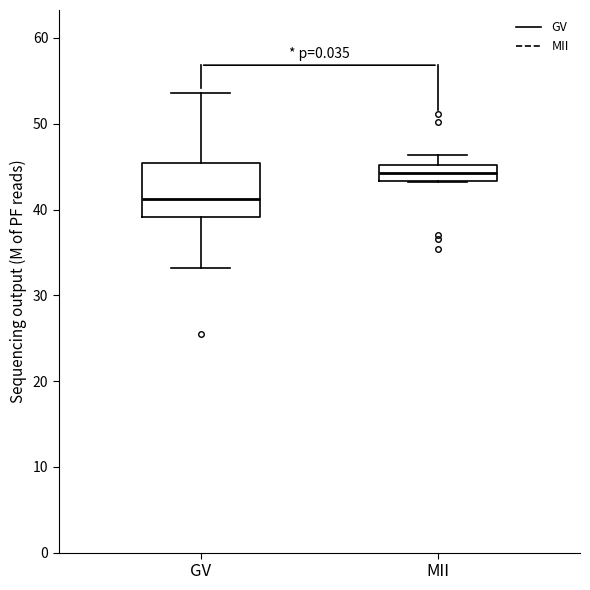

Reading left to right, transcribe this box plot: for each box, give where its median line is, the range the box spans, and where its two whiskers end, as read against the y-axis. The values are not printed on the chart, so give them approximately, as read against the axis.

GV: median 41, box 39 to 45, whiskers 33 to 54
MII: median 44, box 43 to 45, whiskers 43 to 46